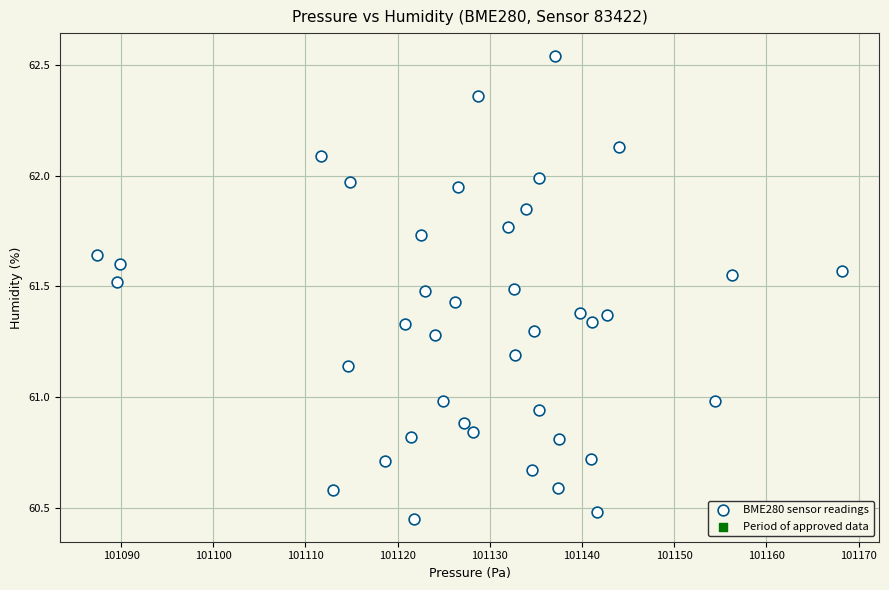

What is the range of X values (max minus min)?

80.8